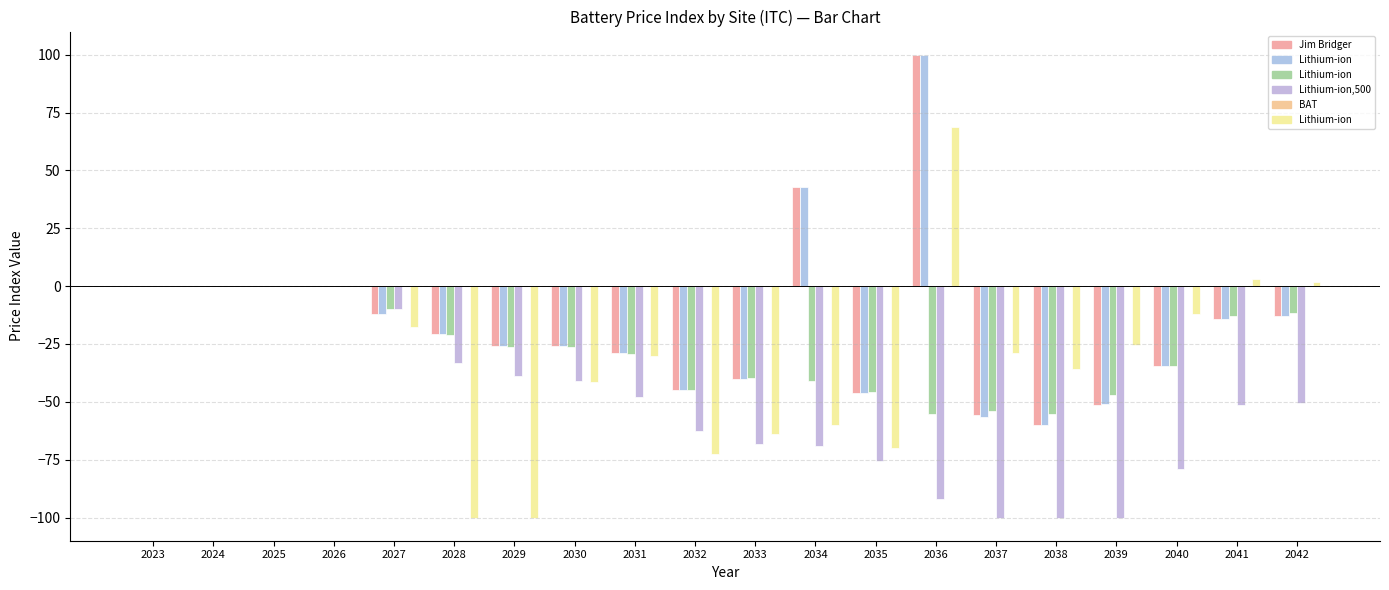

List the labels in order of Lithium-ion,500 value, smallest first.

2037, 2038, 2039, 2036, 2040, 2035, 2034, 2033, 2032, 2041, 2042, 2031, 2030, 2029, 2028, 2027, 2023, 2024, 2025, 2026